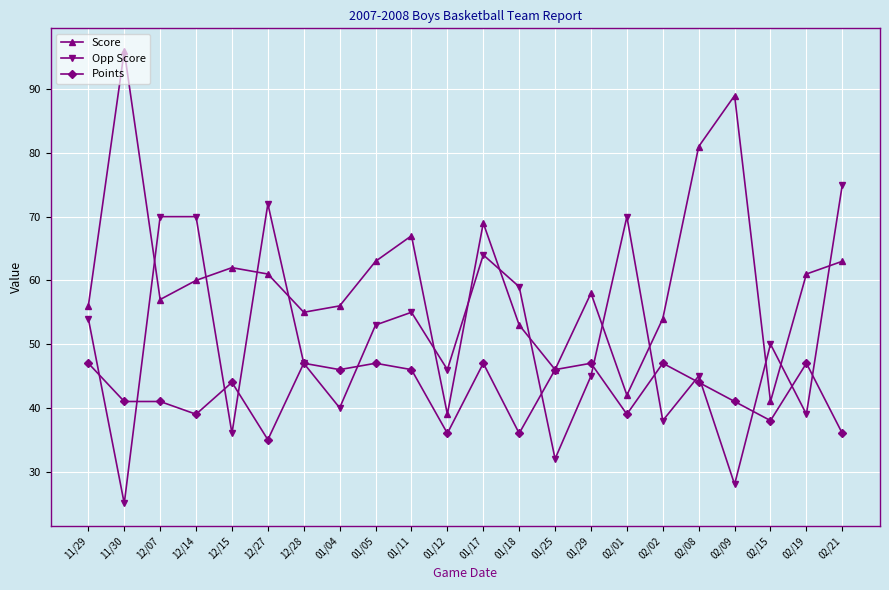

How many intersections are there between Opp Score and Score?

13